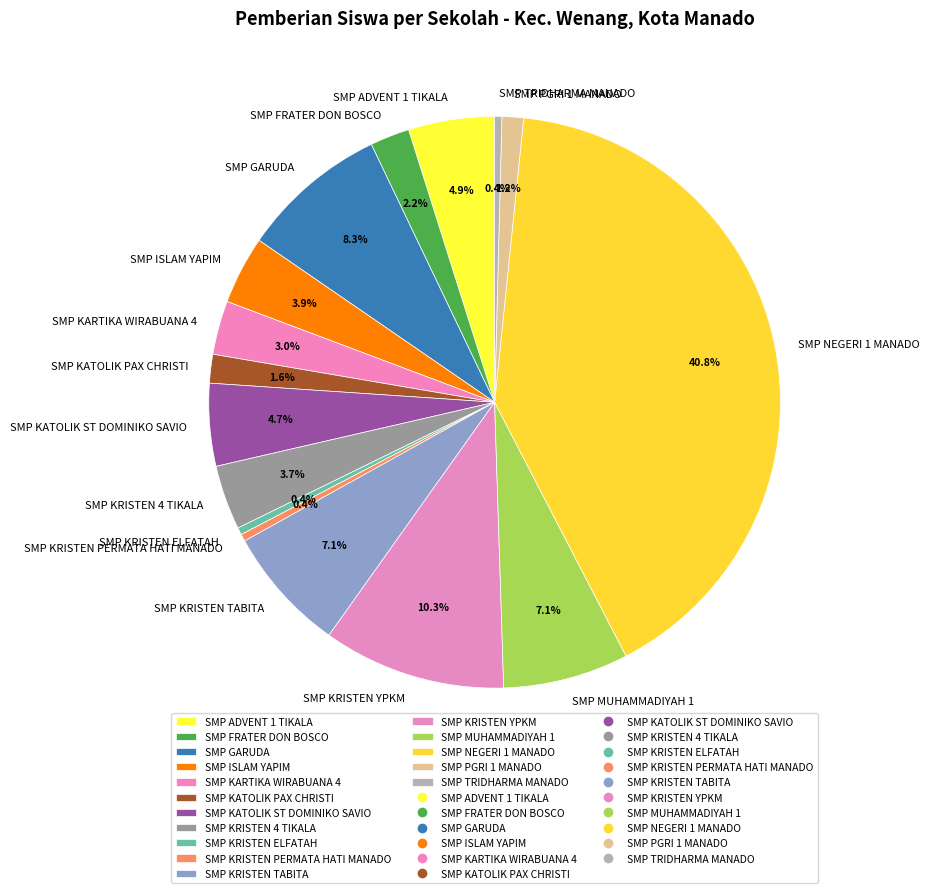

Approximately how many times larger is the value at SMP PGRI 1 MANADO compared to SMP KARTIKA WIRABUANA 4?

0.4